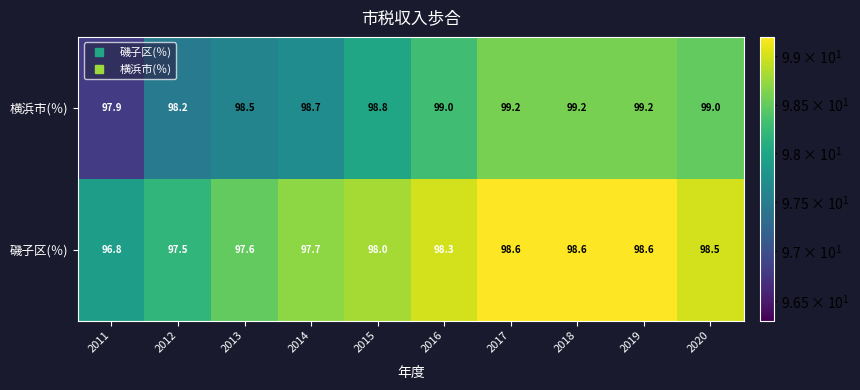

Where is 横浜市(％) nearest to the value 98?

2011